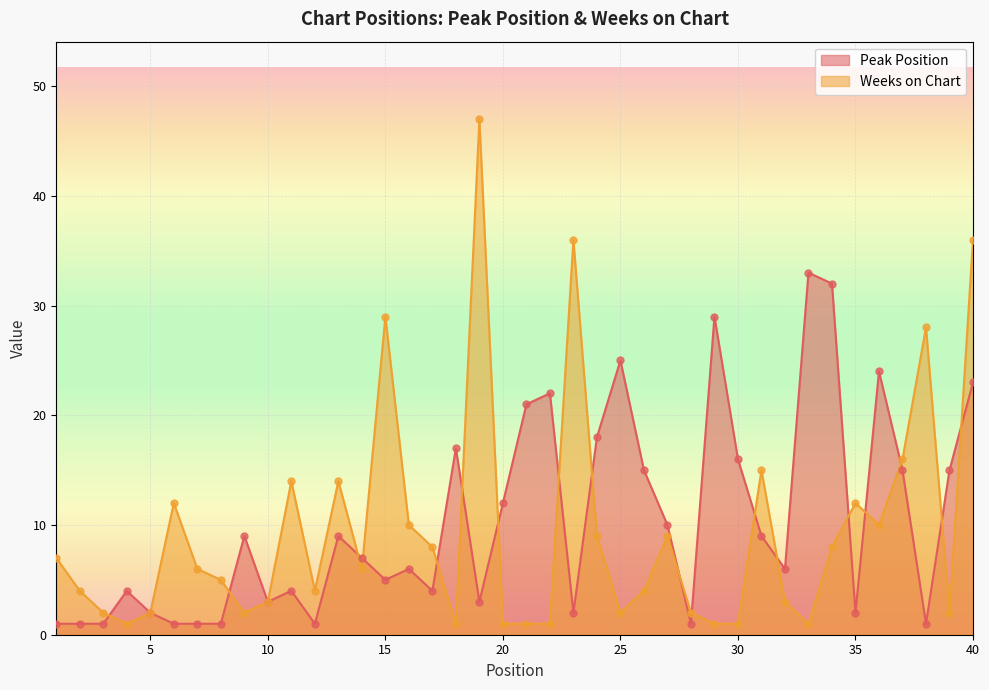

Which series reaches the maximum Y coordinate?

Weeks on Chart